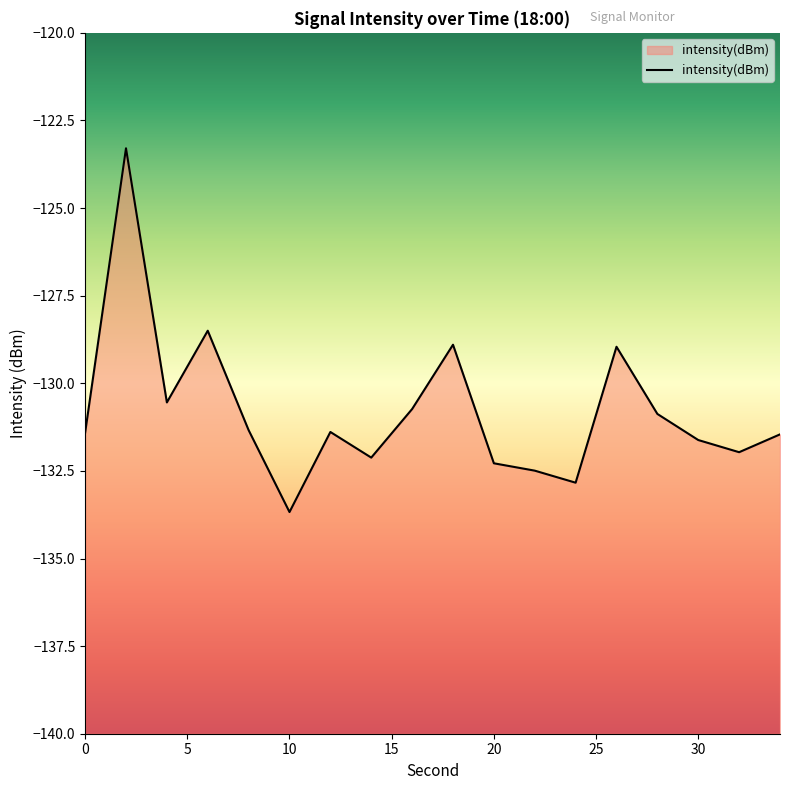

What is the average value?

-130.8